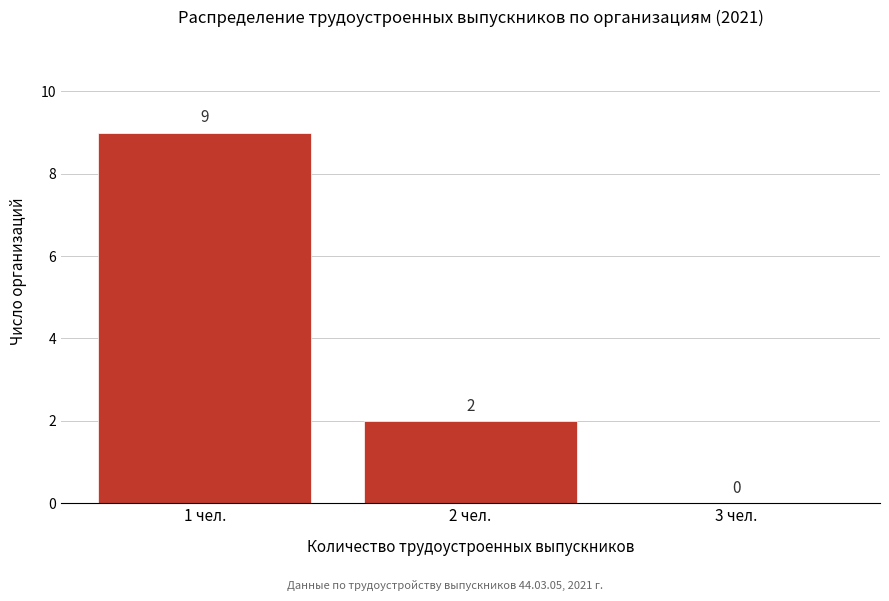

Reading left to right, list all the values displayed in this chart.

1 чел.=9	2 чел.=2	3 чел.=0